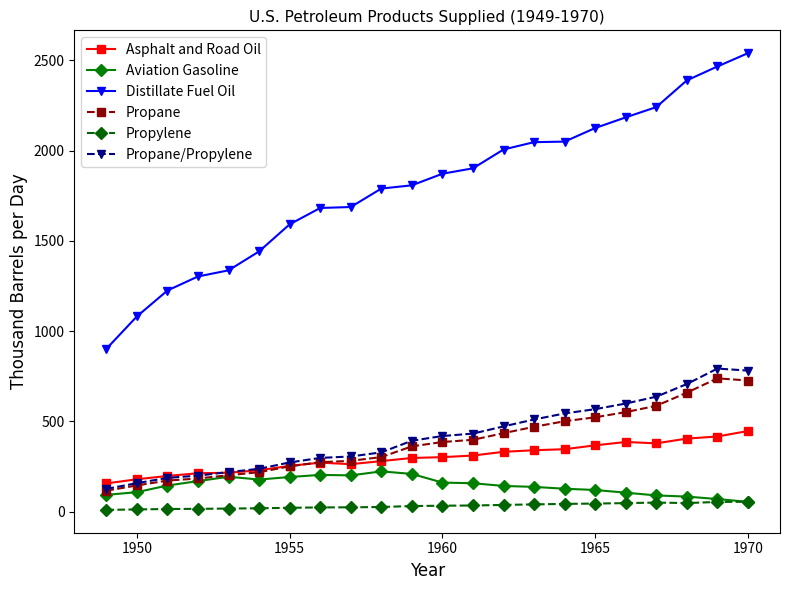

What is the value of the Distillate Fuel Oil point at the 3rd from the left?

1225.4